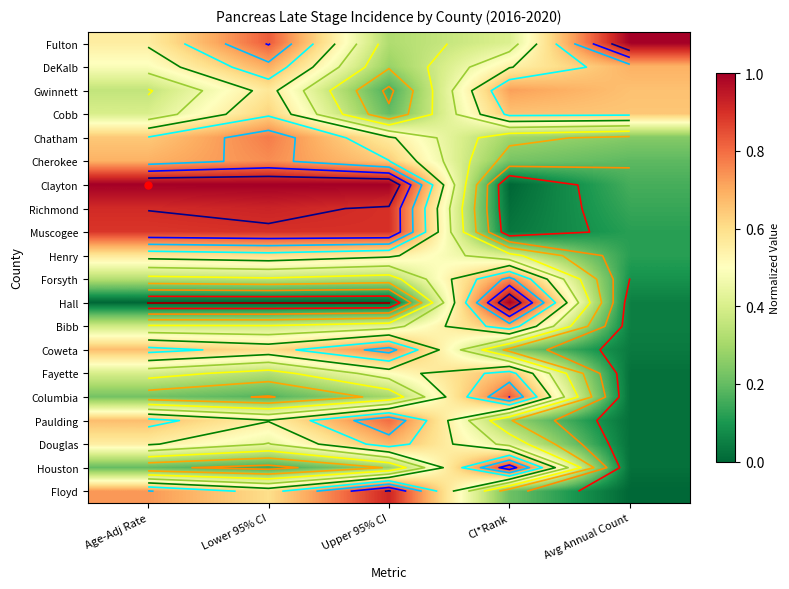

Is it true that Columbia equals 0.1 at Lower 95% CI?

False